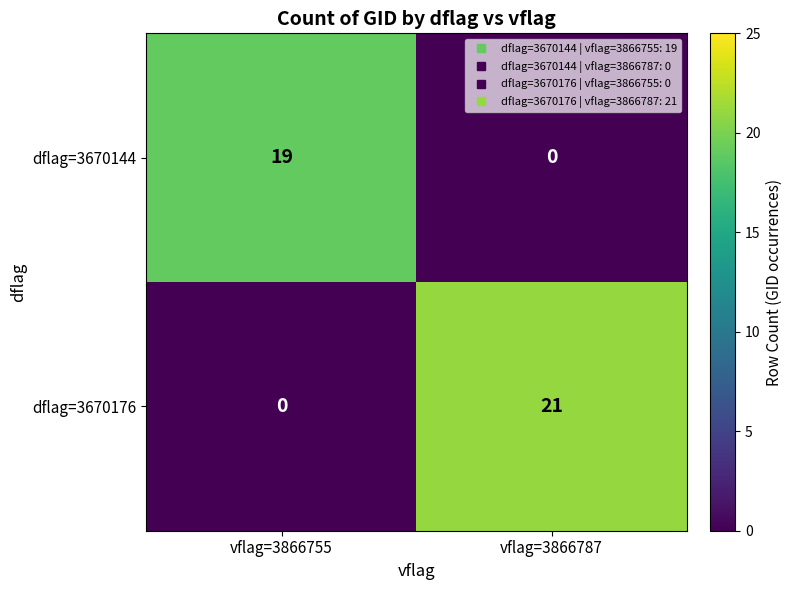

Between vflag=3866755 and vflag=3866787, which series saw the biggest shift?

dflag=3670176